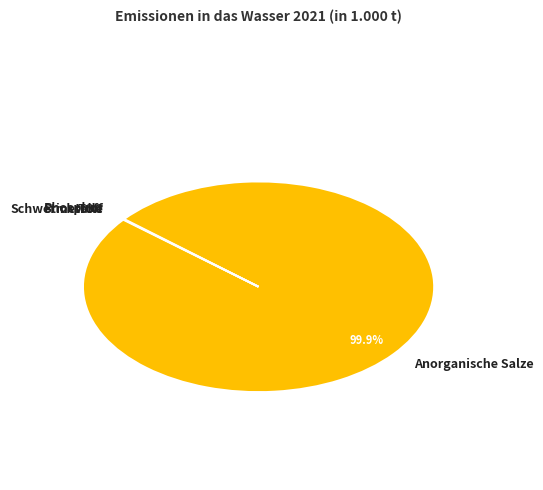

Which slice is the largest?

Anorganische Salze